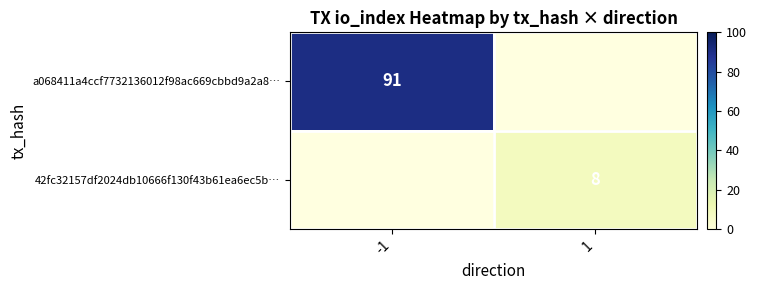

The 42fc32157df2024db10666f130f43b61ea6ec5b… series shows 8 at 1. True or false?

True